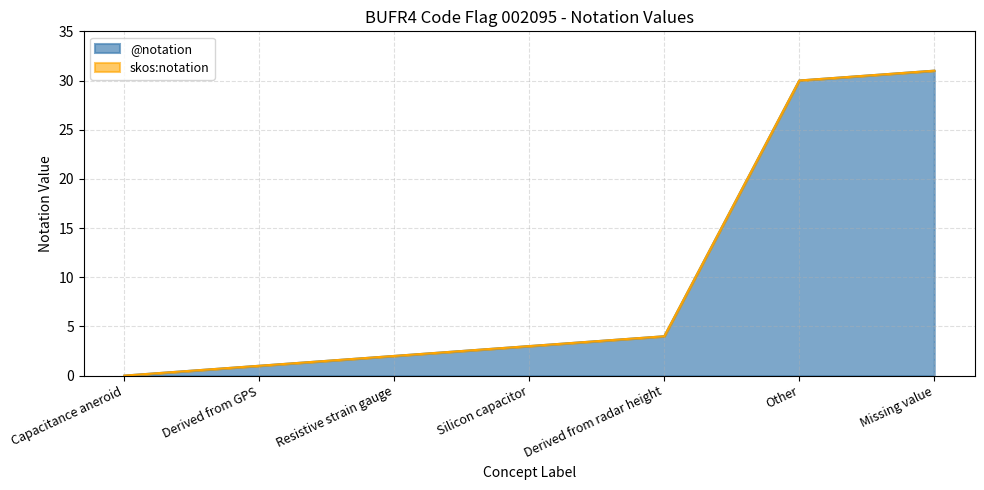

What is the difference between the skos:notation values at Derived from radar height and Resistive strain gauge?

2